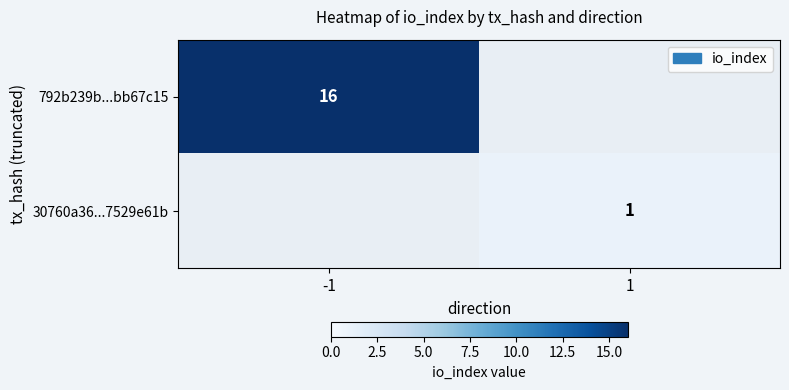

Which has a higher value, 1 or -1?

-1